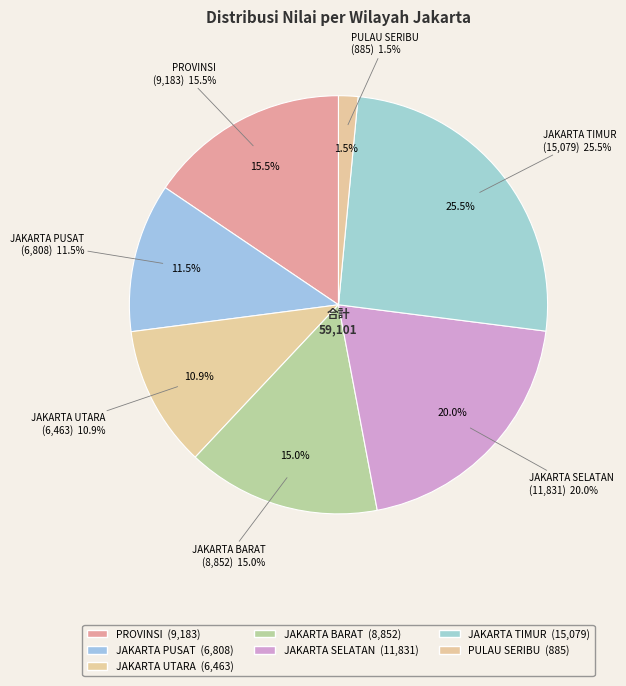

Between JAKARTA TIMUR and JAKARTA PUSAT, which is larger?

JAKARTA TIMUR